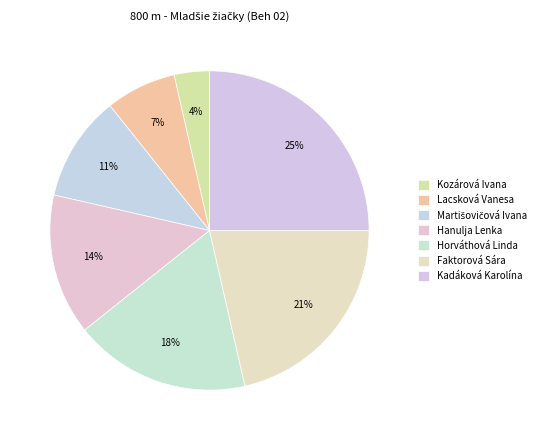

Which category has the biggest portion of the pie?

Kadáková Karolína